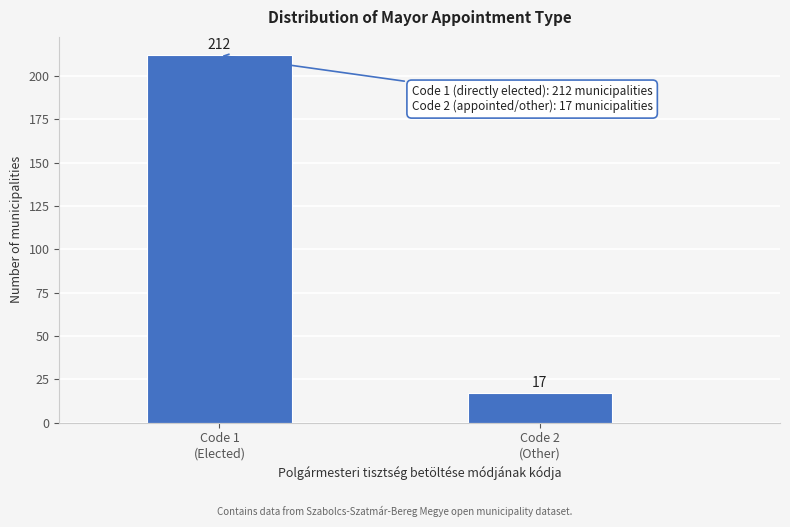

Reading left to right, what are all the values shown in this chart?

212	17